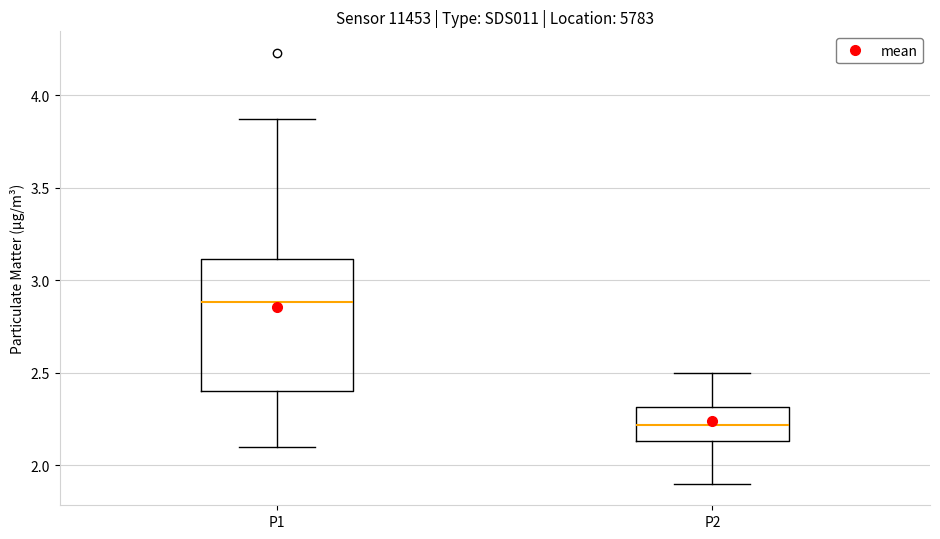

Comparing the boxes themselves (not the whiskers), which one is the tallest?

P1